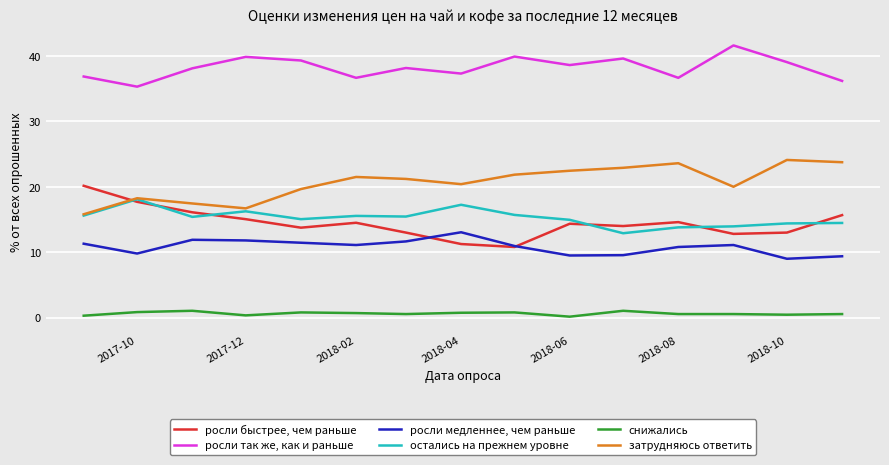

True or false: росли так же, как и раньше and затрудняюсь ответить cross at least once.

False